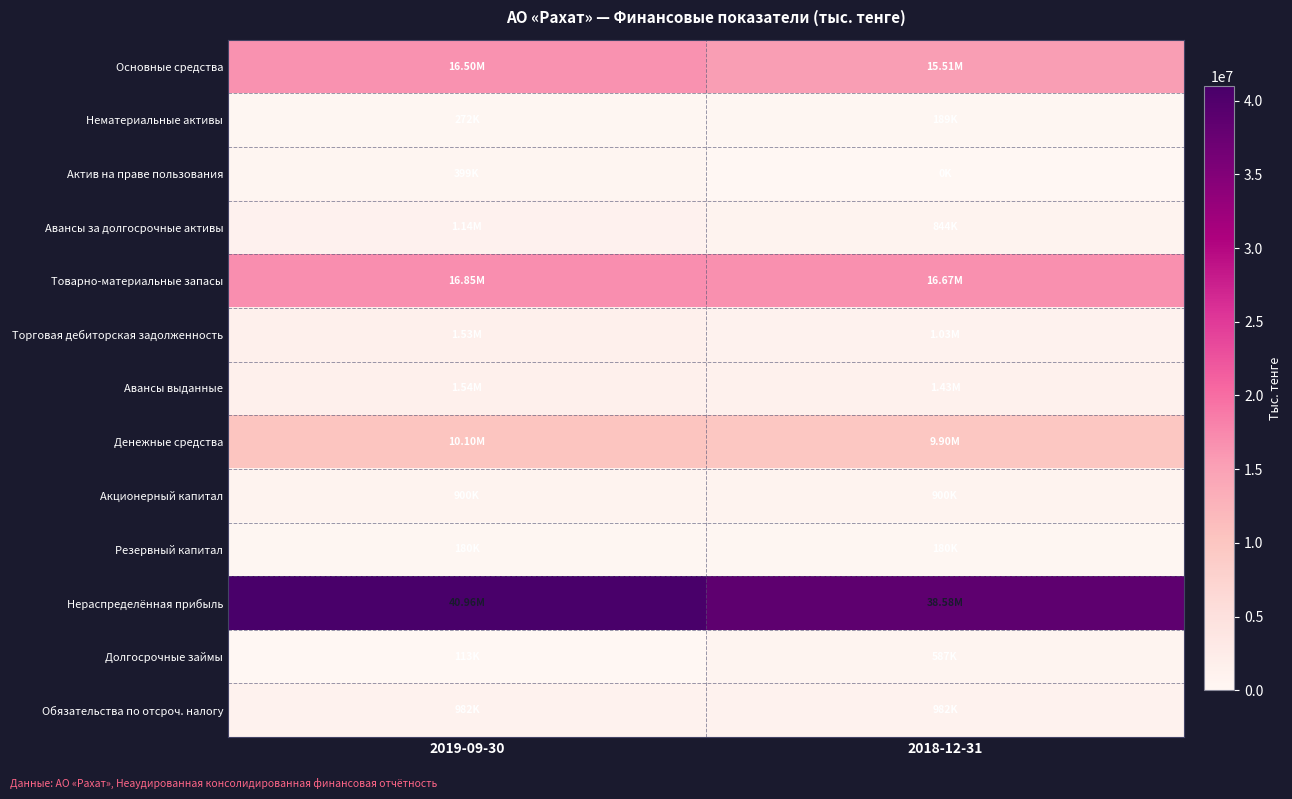

Reading left to right, extract all data points from this chart.

Основные средства: 2019-09-30=16502695	2018-12-31=15508690
Нематериальные активы: 2019-09-30=272347	2018-12-31=188930
Актив на праве пользования: 2019-09-30=398826	2018-12-31=0
Авансы за долгосрочные активы: 2019-09-30=1142366	2018-12-31=843567
Товарно-материальные запасы: 2019-09-30=16849627	2018-12-31=16672240
Торговая дебиторская задолженность: 2019-09-30=1529644	2018-12-31=1030216
Авансы выданные: 2019-09-30=1536189	2018-12-31=1426172
Денежные средства: 2019-09-30=10098598	2018-12-31=9898203
Акционерный капитал: 2019-09-30=900000	2018-12-31=900000
Резервный капитал: 2019-09-30=180000	2018-12-31=180000
Нераспределённая прибыль: 2019-09-30=40958268	2018-12-31=38583657
Долгосрочные займы: 2019-09-30=113483	2018-12-31=587015
Обязательства по отсроч. налогу: 2019-09-30=981581	2018-12-31=981556